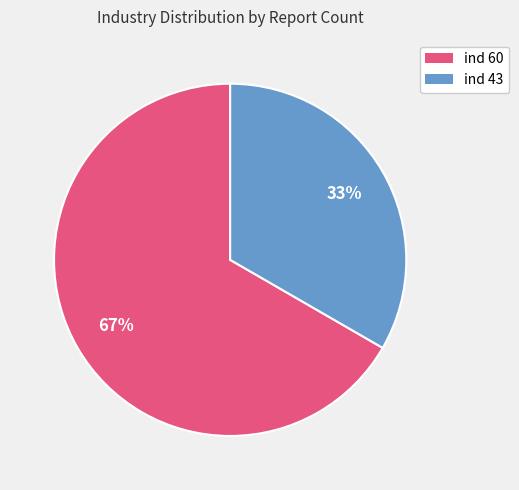

To the nearest percent, what is the average slice percentage?

50%